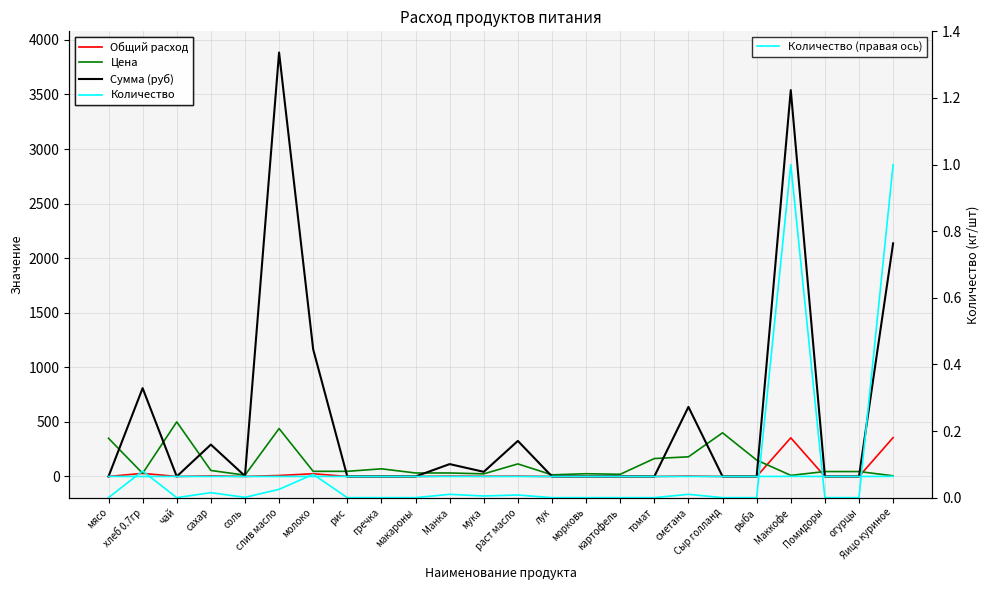

What is the label of the 23rd point from the right?

хлеб 0.7гр